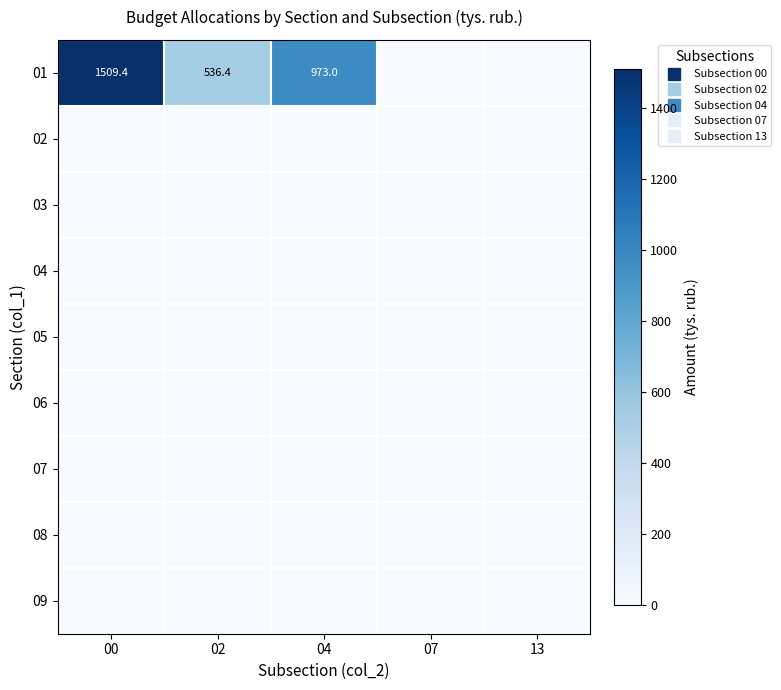

True or false: 05 has a value of 0.0 at 00.

True